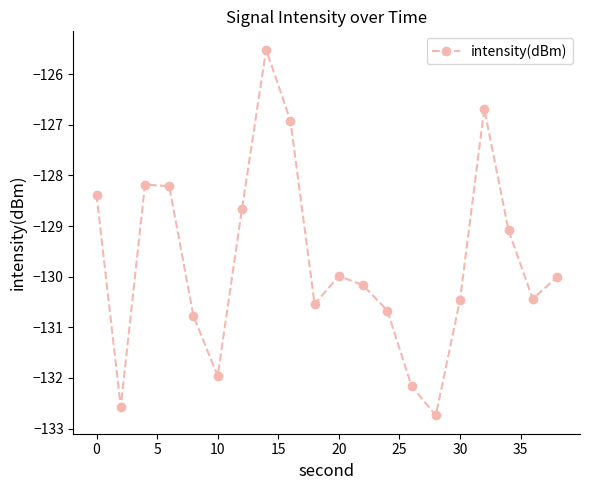

True or false: the data has more than 2 interior local peaks.

True